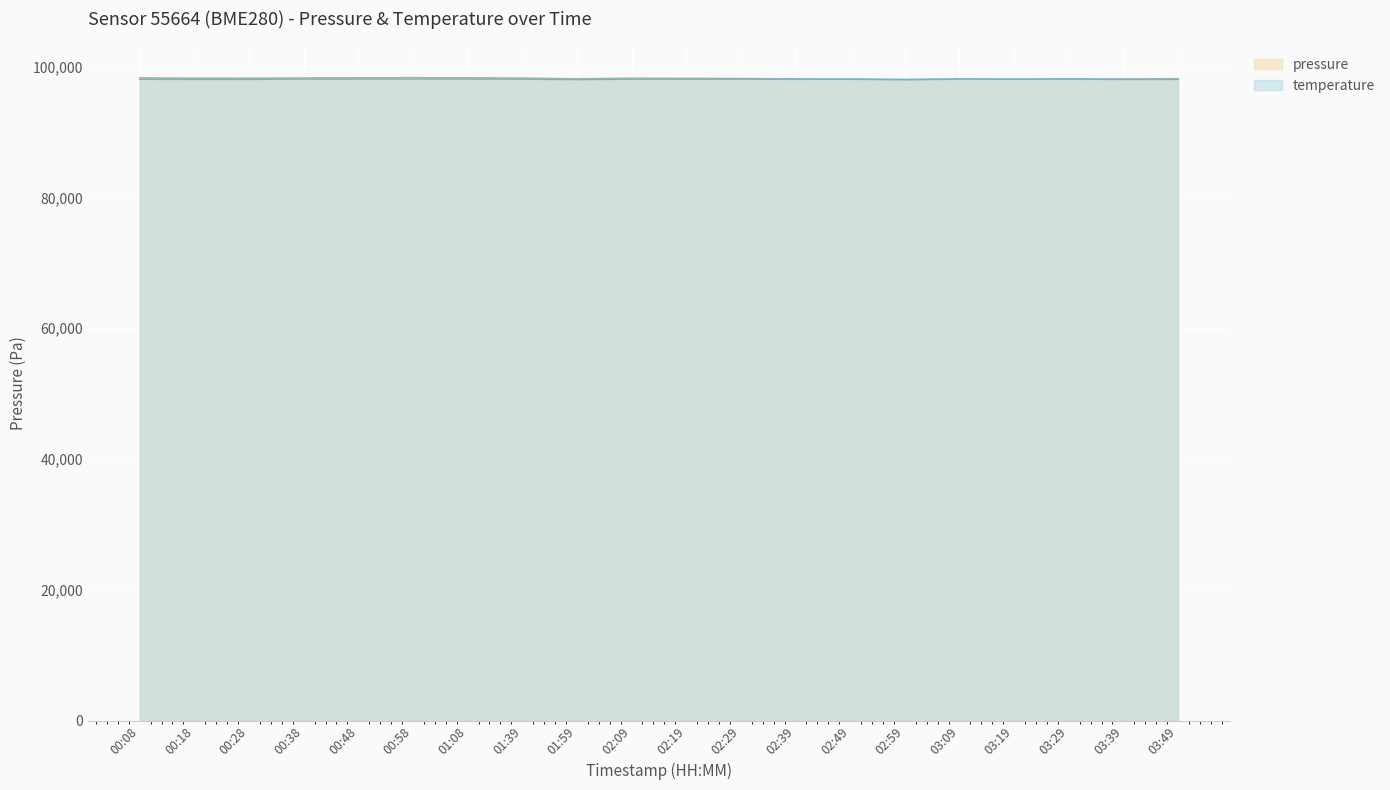

Which series changed the most between 00:08 and 00:58?

temperature